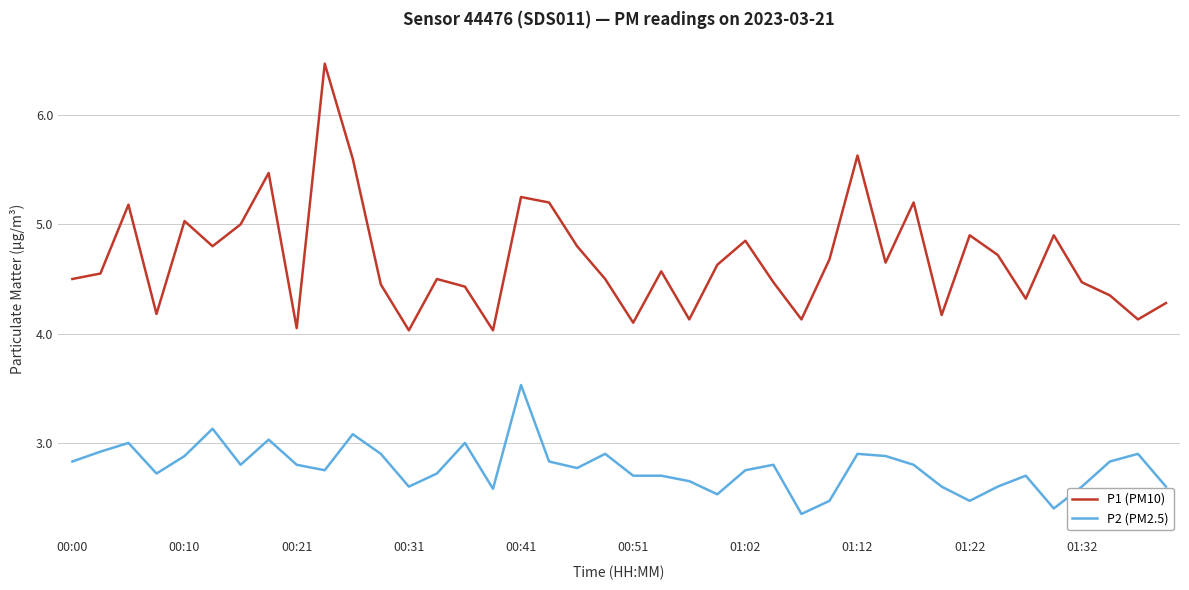

What is the difference between the maximum and minimum values in the P2 (PM2.5) series?

1.2